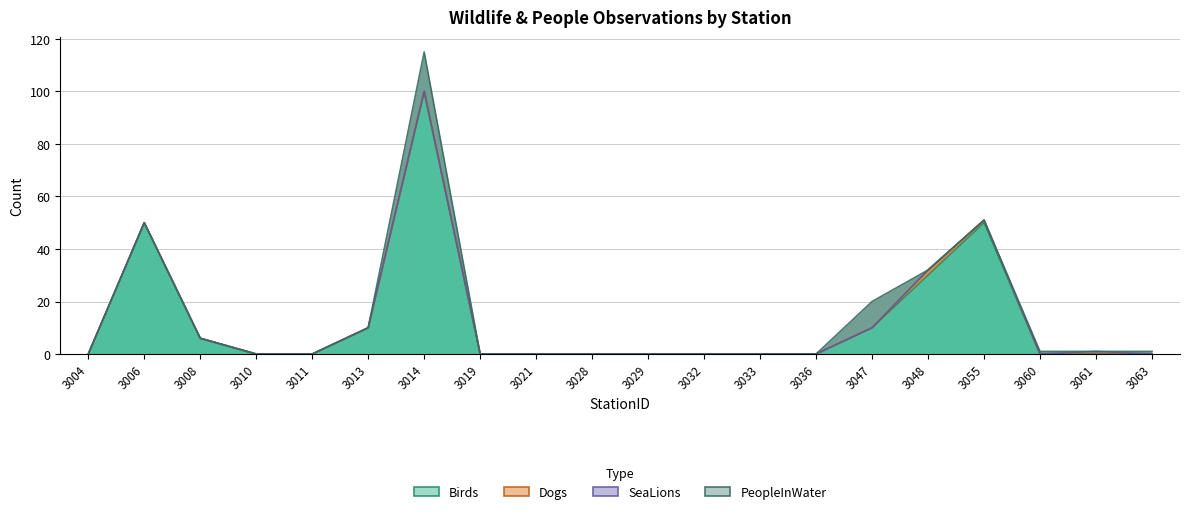

At which label does Birds reach its minimum?

3004